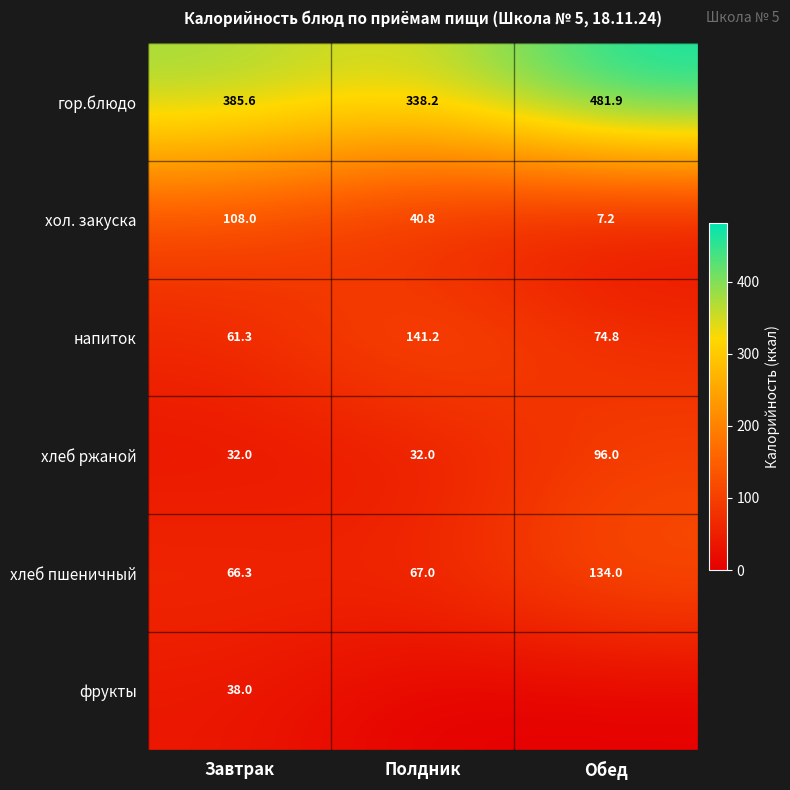

The value of хол. закуска at Обед is 4.5. True or false?

False